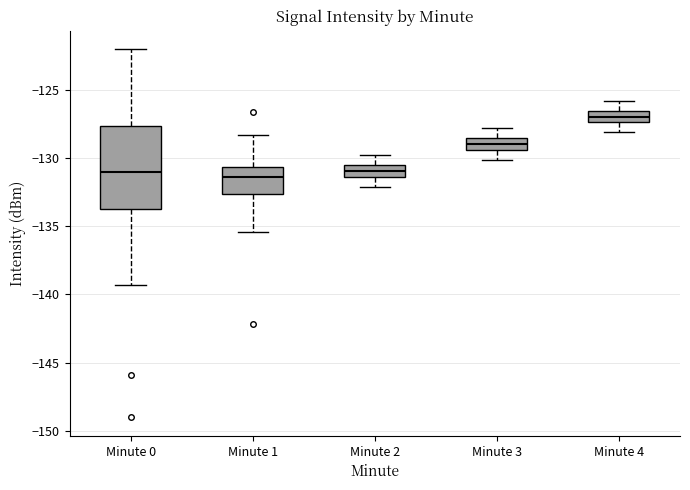

Reading left to right, transcribe this box plot: for each box, give where its median line is, the range the box spans, and where its two whiskers end, as read against the y-axis. The values are not printed on the chart, so give them approximately, as read against the axis.

Minute 0: median -131.0, box -134.0 to -127.5, whiskers -139.5 to -122.0
Minute 1: median -131.5, box -132.5 to -130.5, whiskers -135.5 to -128.5
Minute 2: median -131.0, box -131.5 to -130.5, whiskers -132.0 to -130.0
Minute 3: median -129.0, box -129.5 to -128.5, whiskers -130.0 to -128.0
Minute 4: median -127.0, box -127.5 to -126.5, whiskers -128.0 to -126.0